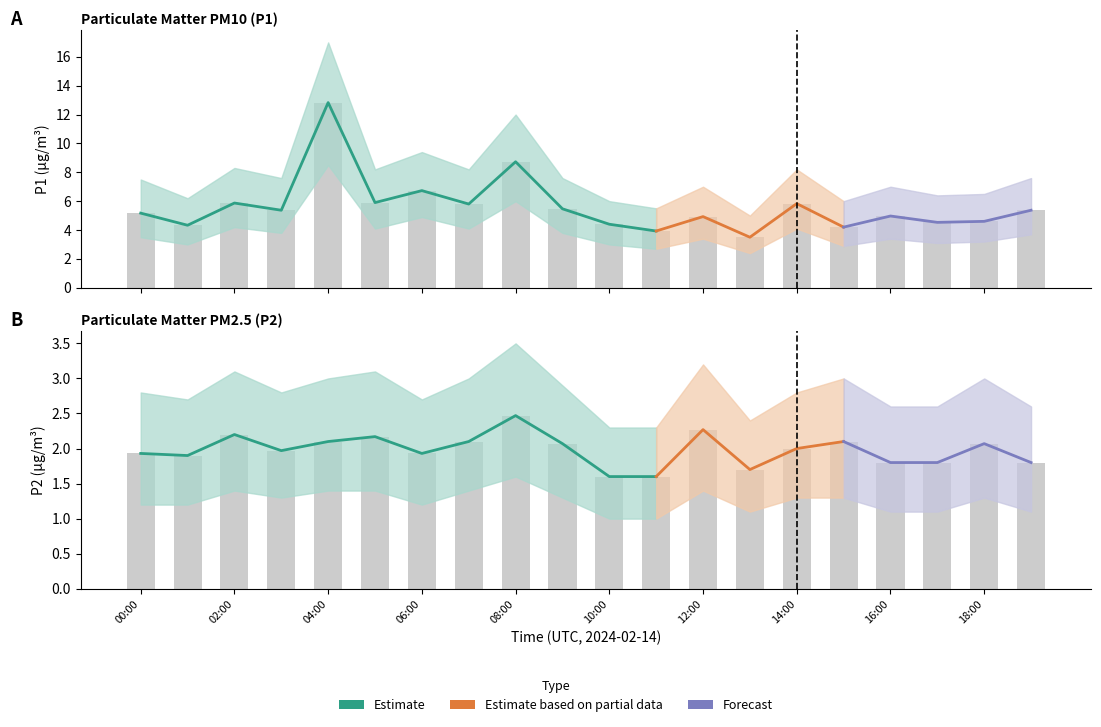

What is the difference between the highest and lowest values at 16:00?

3.2